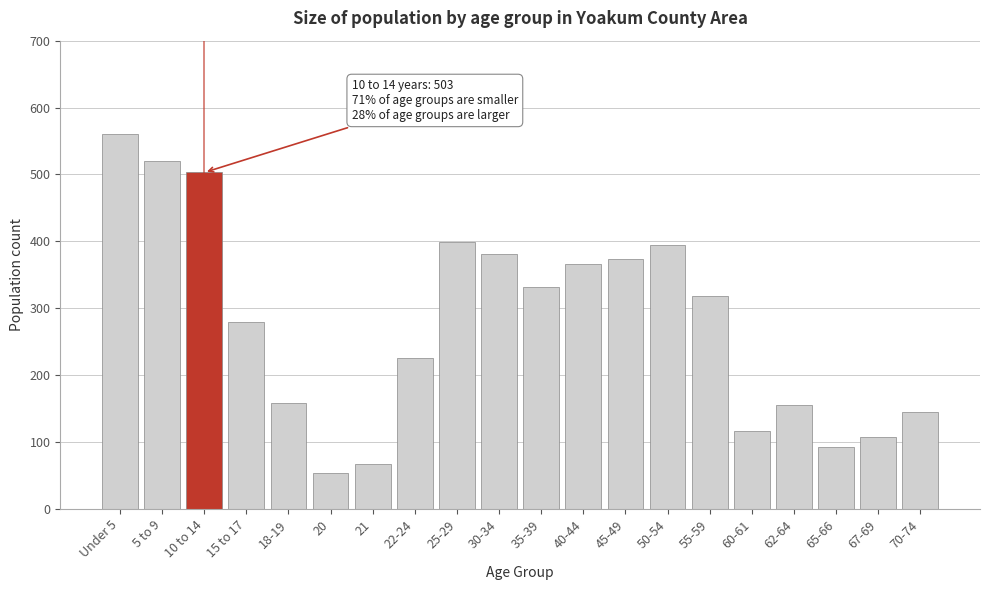

Reading right to left, list all the values displayed in this chart.

145	107	92	155	117	318	395	373	366	332	381	399	225	67	54	159	279	503	520	560